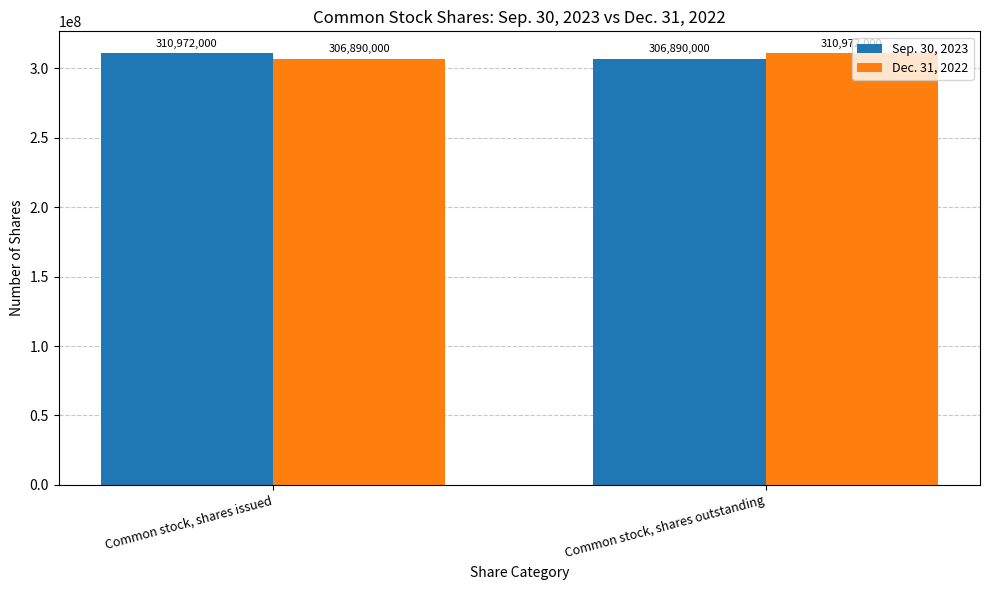

What is the smallest value displayed?

306890000